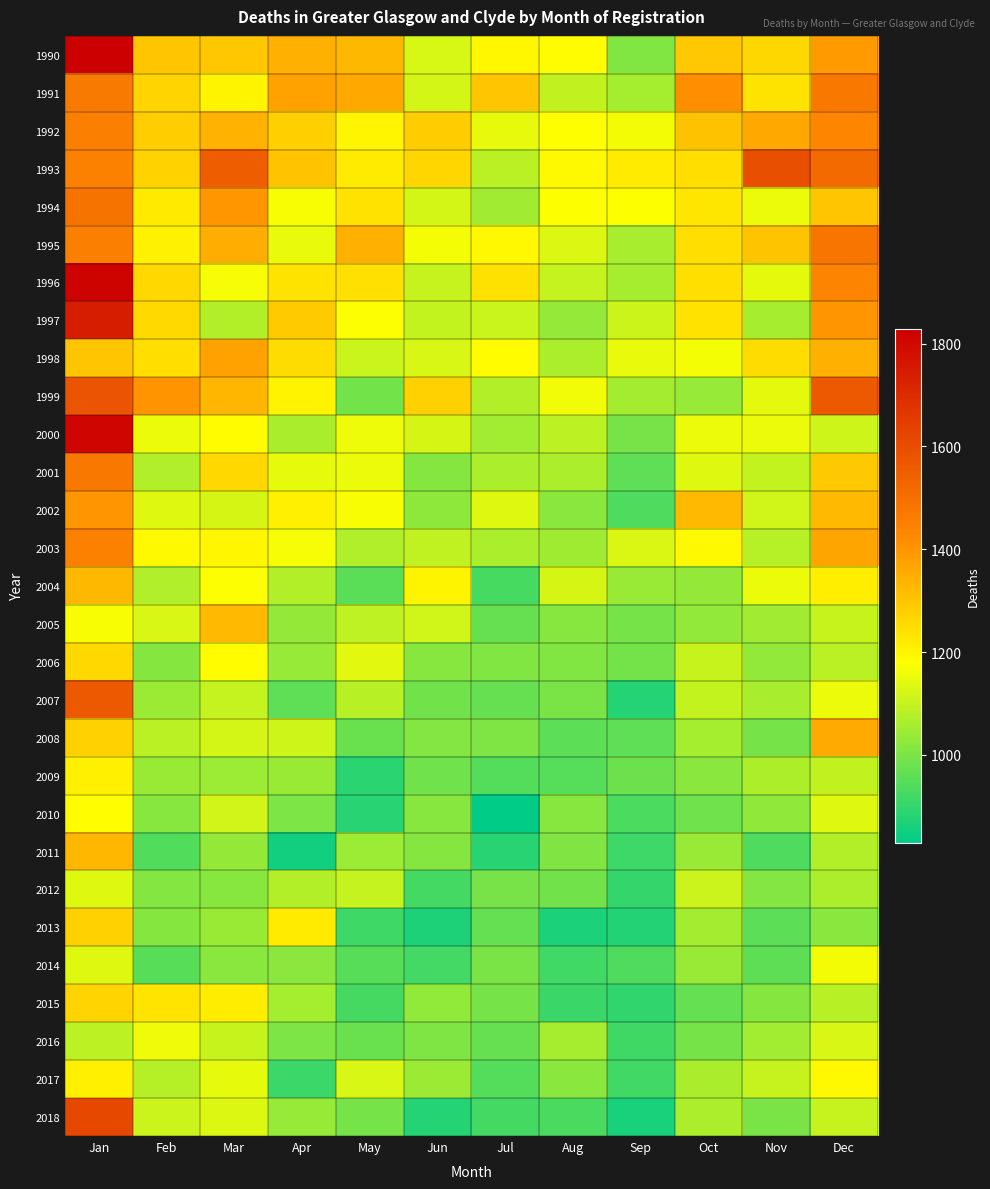

How many categories are shown in the chart?

12